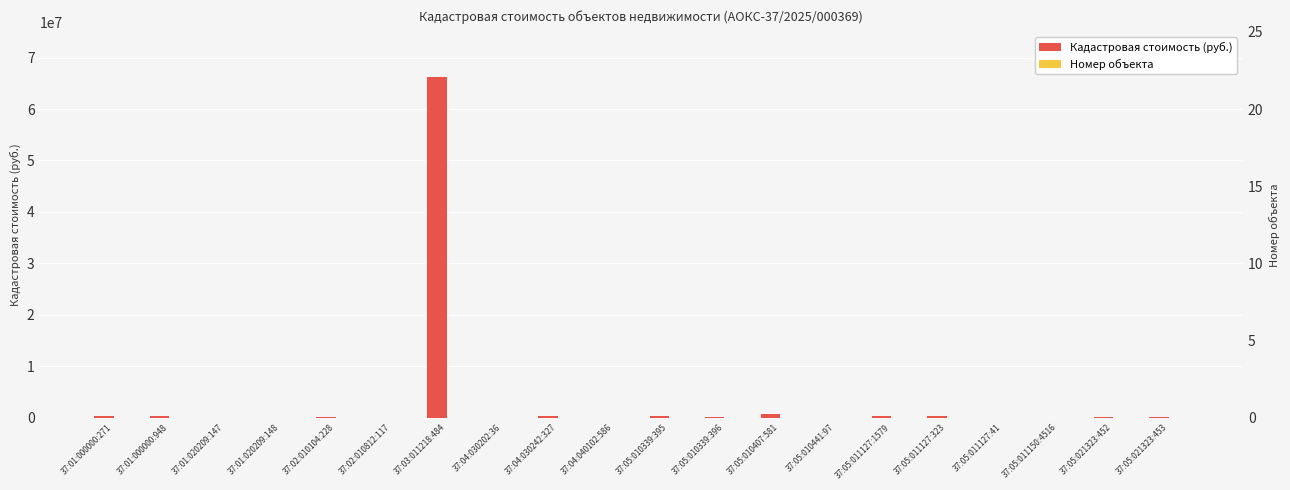

What is the label of the 18th bar from the left?

37:05:011150:4516